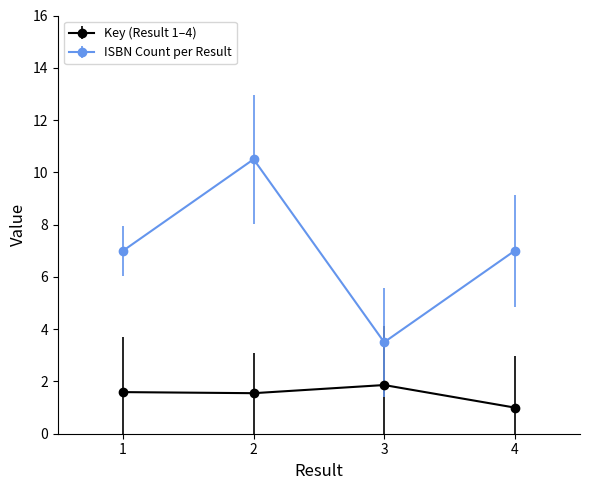

What is the difference between the maximum and minimum values in the Key (Result 1–4) series?

0.9